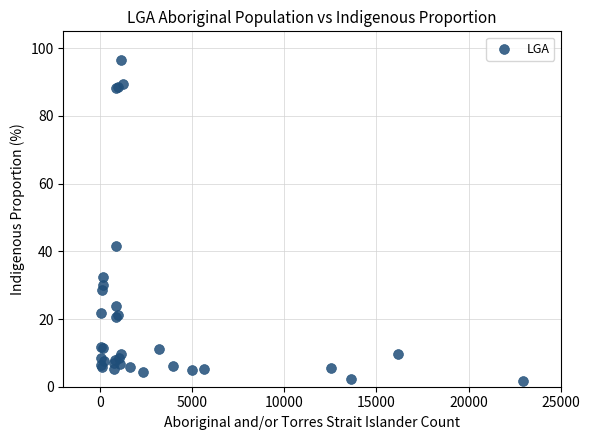

What Y value in the scatter plot is closest to 49?

41.7